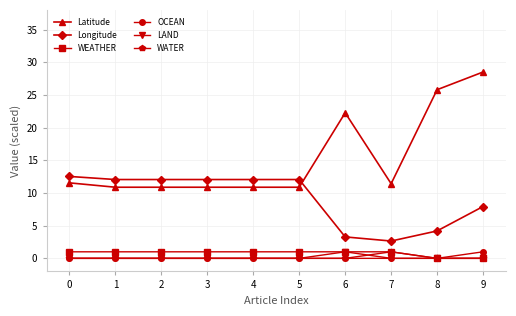

The value of LAND at 3 is 0.0. True or false?

True